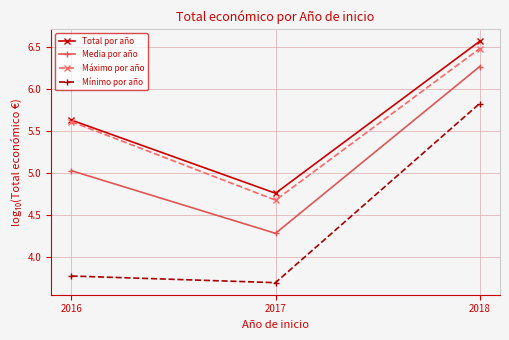

What is the minimum value for Mínimo por año?

3.7